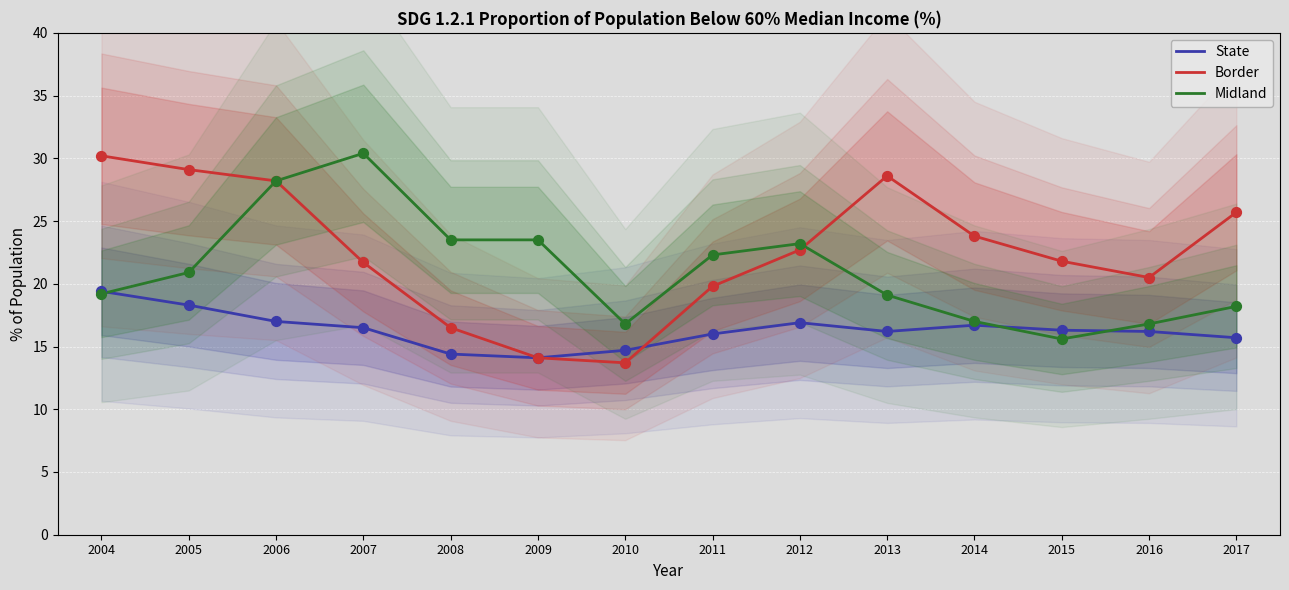

Is the value of State data points at 2013 greater than the value of Midland data points at 2008?

No